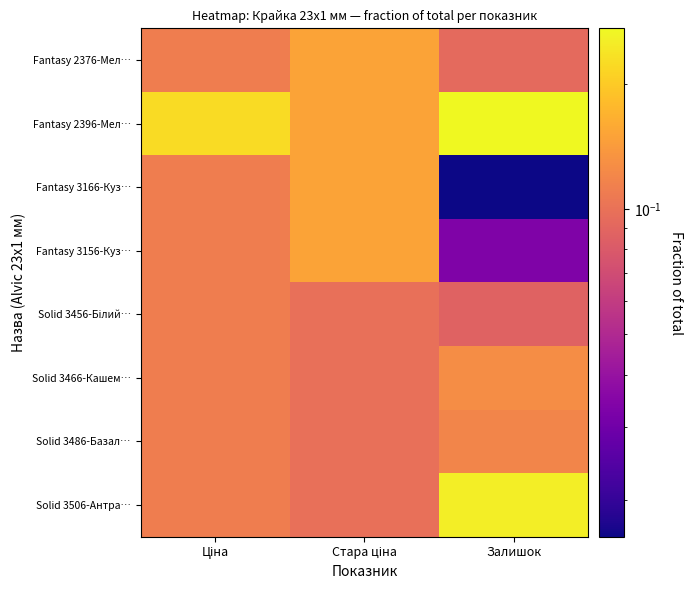

At how many categories does at least one series exceed 0?

3